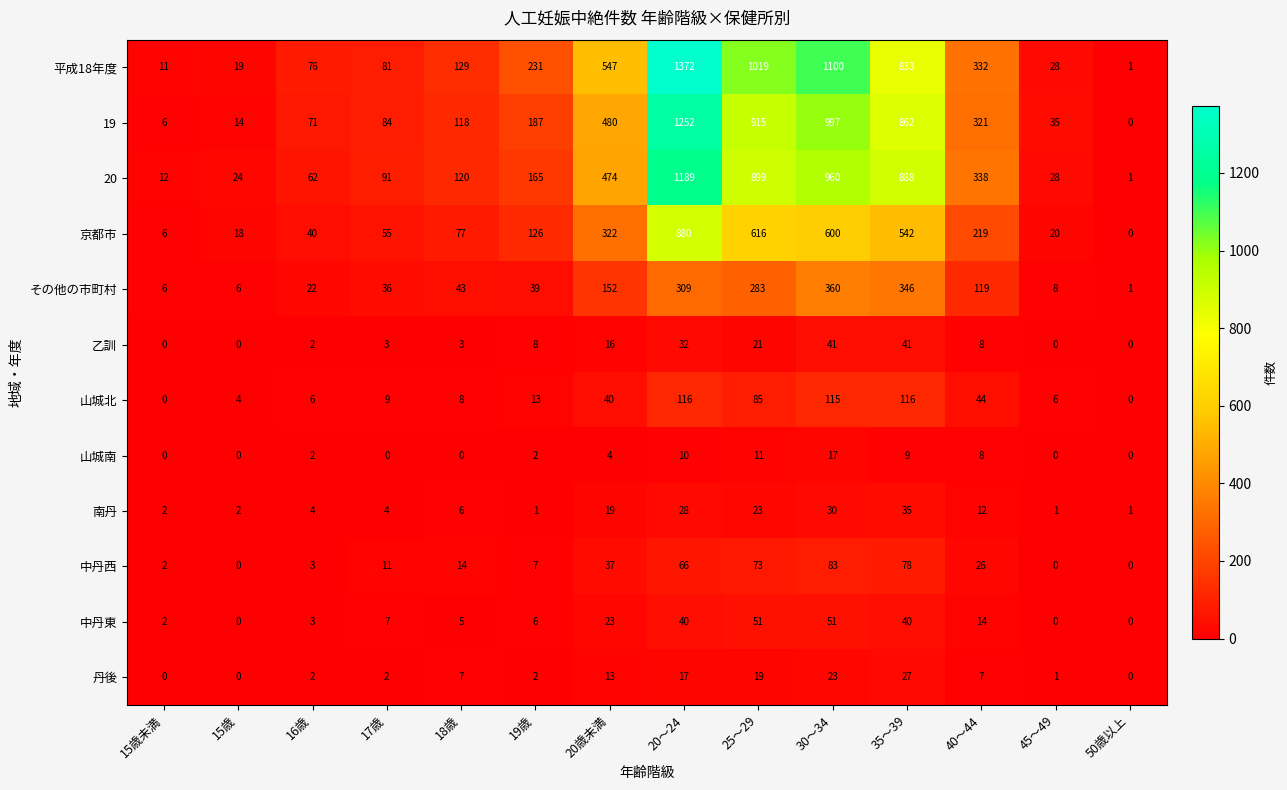

How many data points does each series have?

14